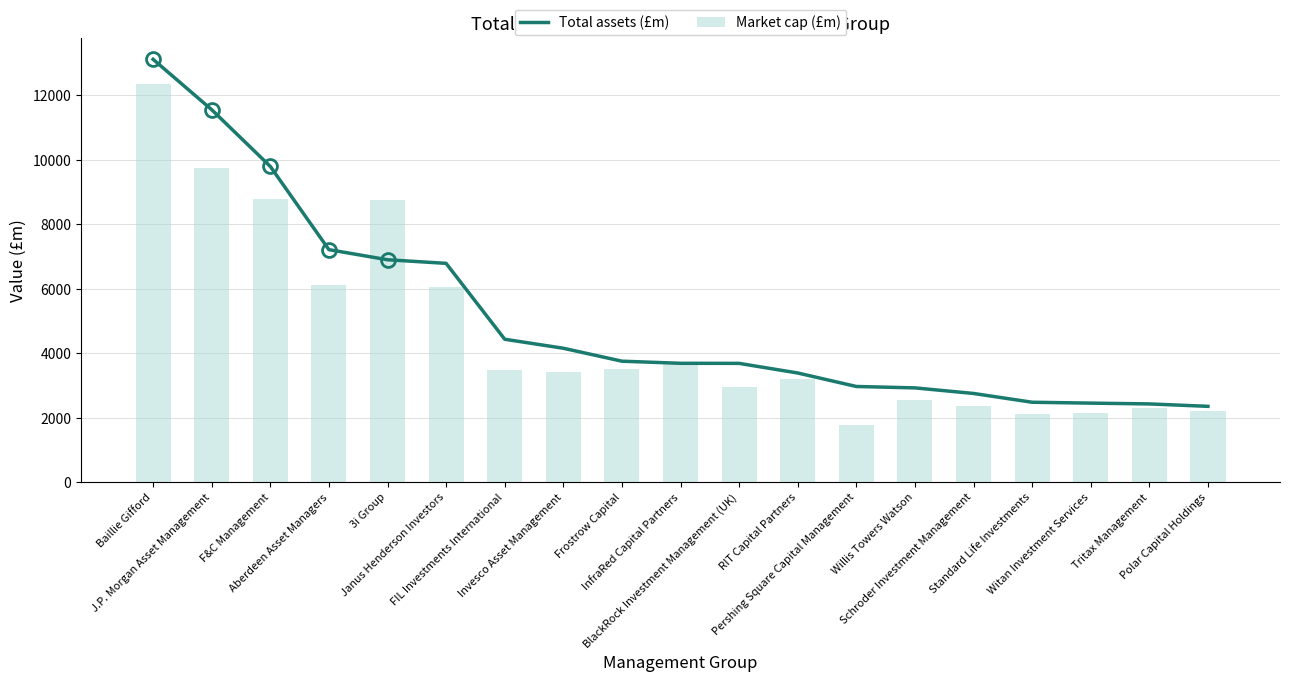

Which has a higher value, InfraRed Capital Partners or Janus Henderson Investors?

Janus Henderson Investors